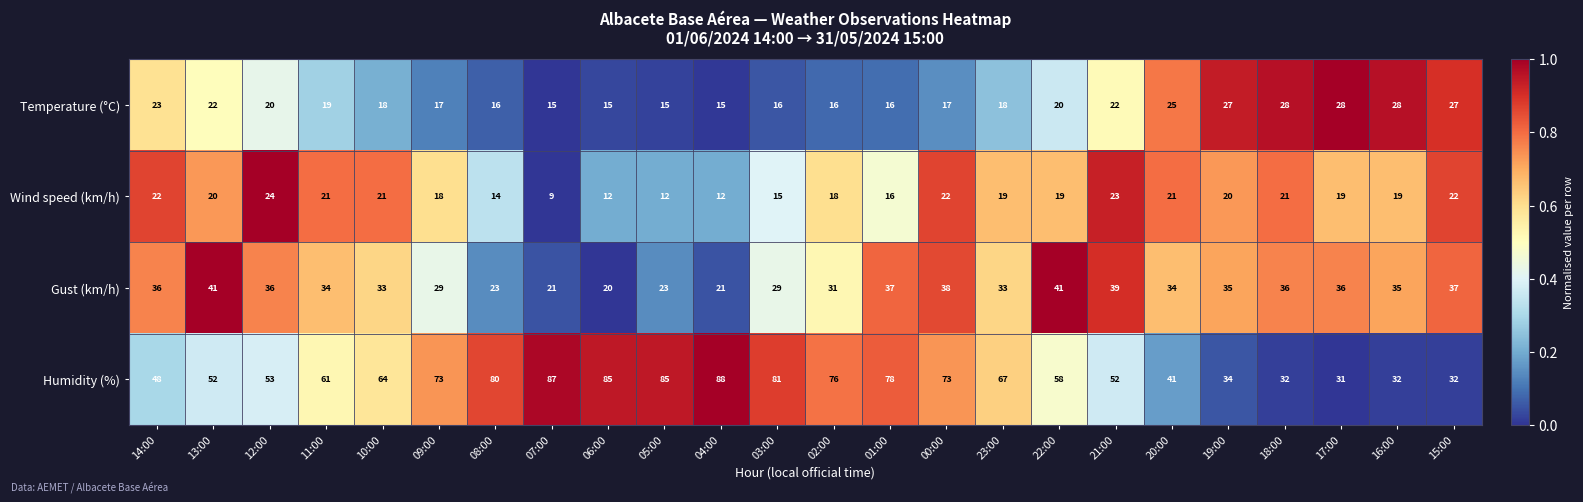

What value does the Temperature (°C) series have at 02:00, to the nearest 5?

15